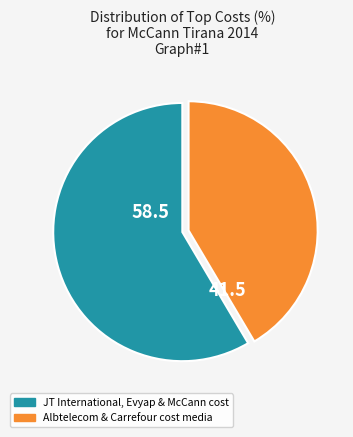

Is there a majority slice in this chart?

Yes